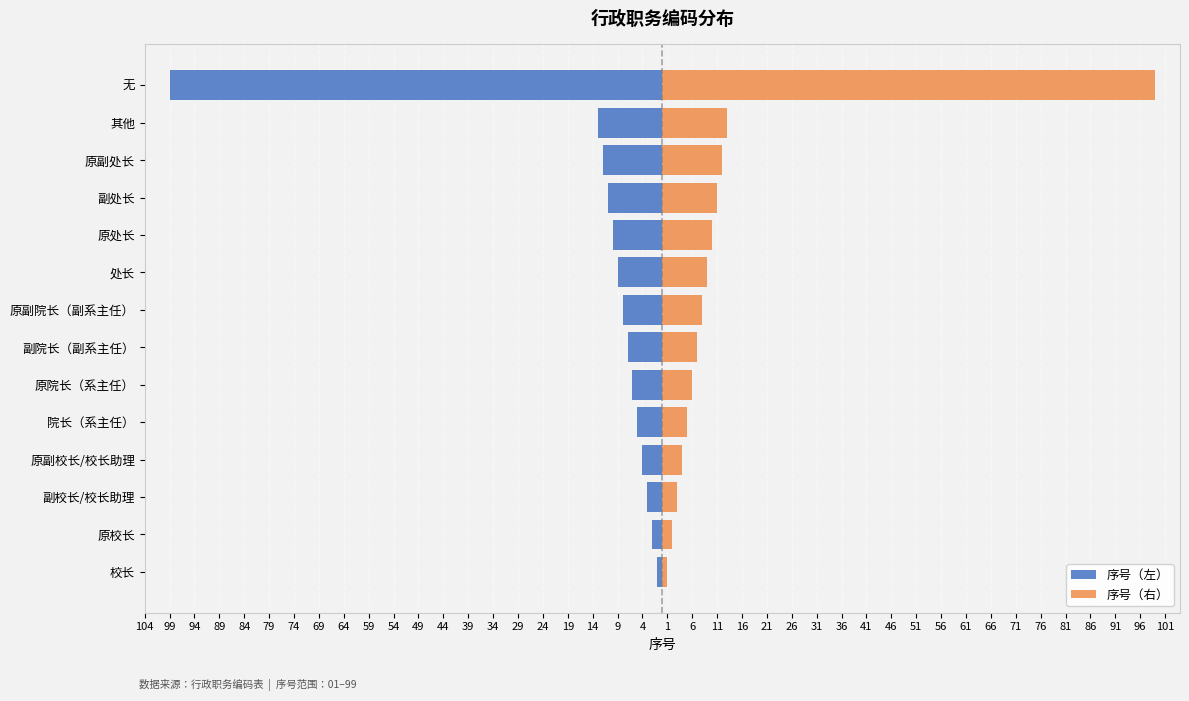

Between 原副院长（副系主任） and 处长, which series saw the biggest shift?

序号（左）